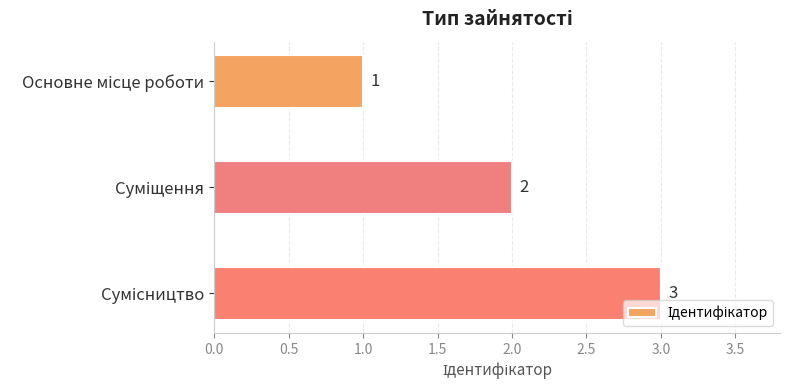

What is the value of the 3rd bar from the top?

3